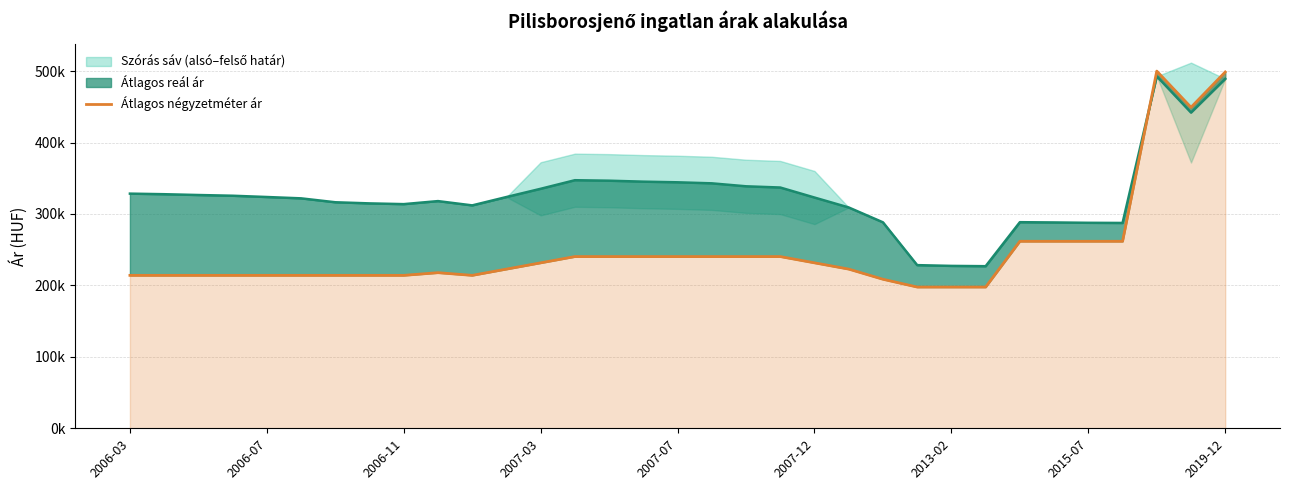

How many values are below 222839?

15